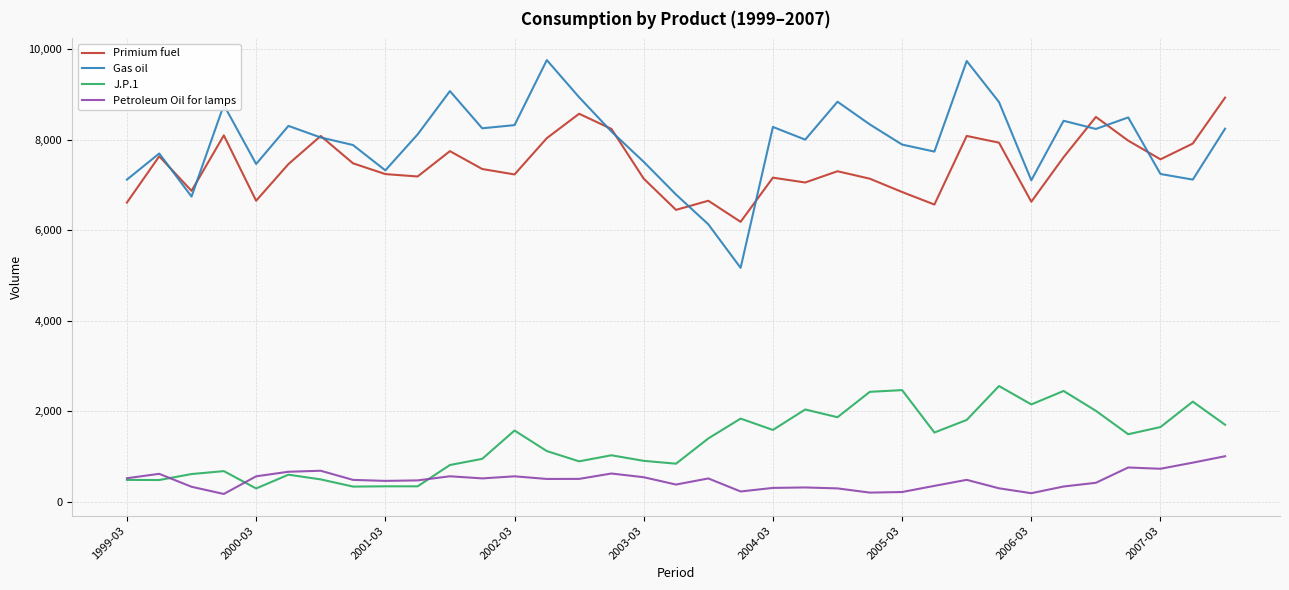

True or false: J.P.1 and Gas oil intersect in this chart.

False